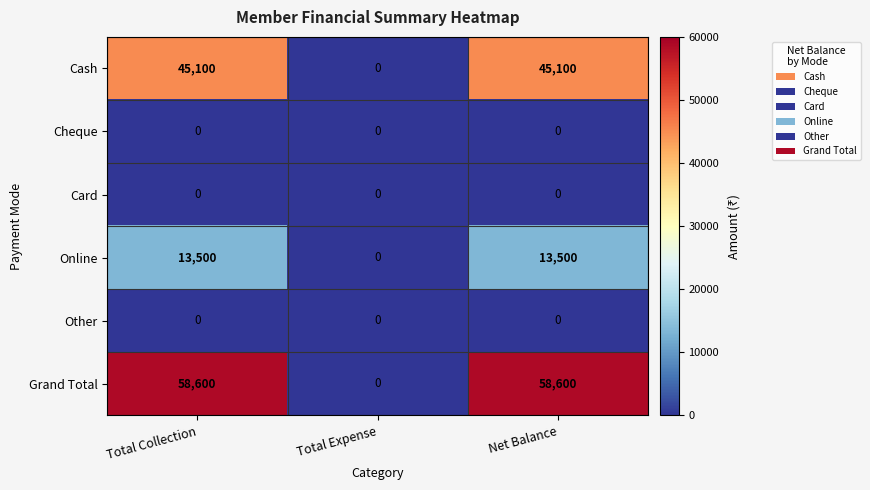

Count the number of data series in this chart.

6